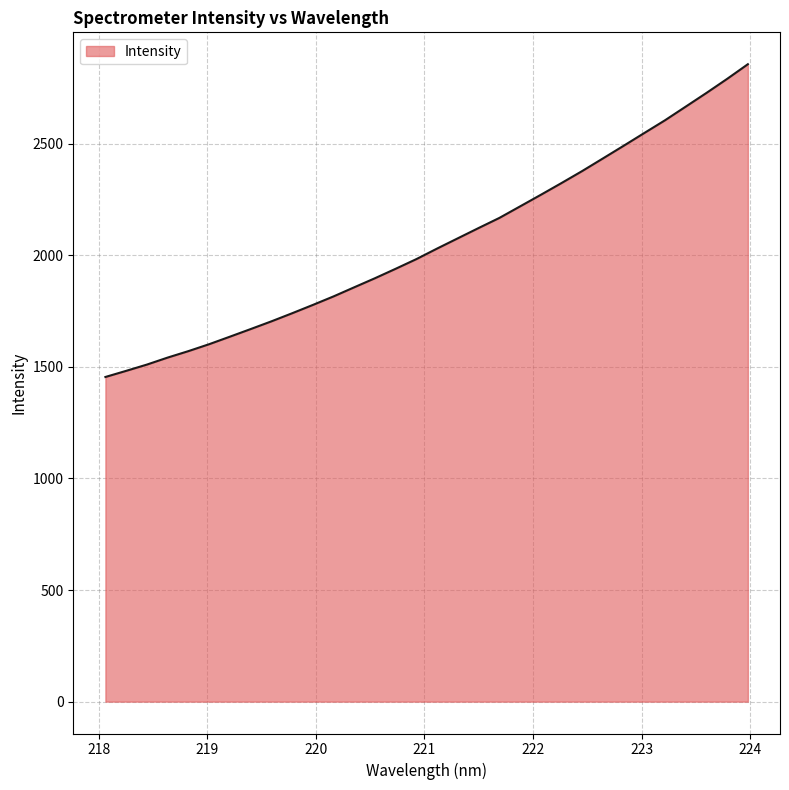

What is the difference between the maximum and minimum values?

1401.7